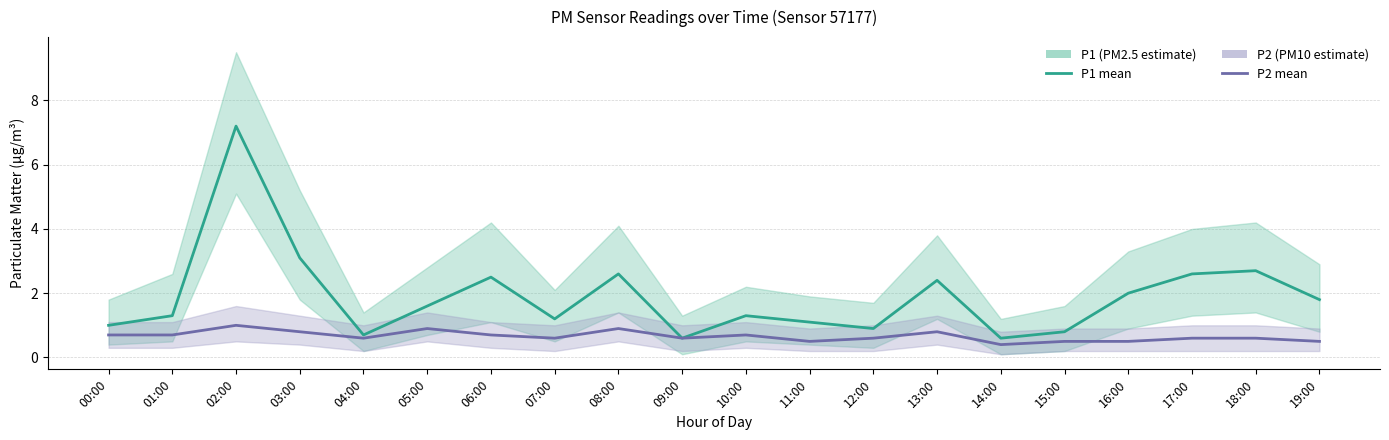

Rank the series at 07:00 from highest to lowest value.

P1 (PM2.5 estimate), P2 (PM10 estimate)